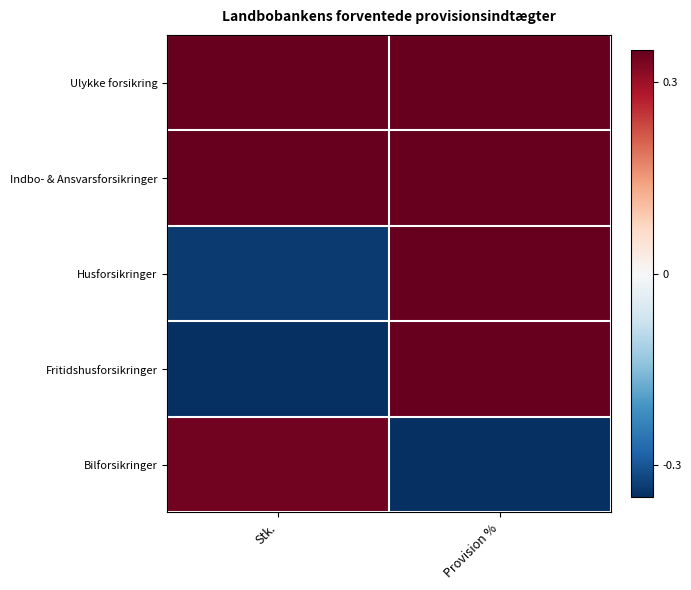

What is the minimum value shown in the chart?

-2.0